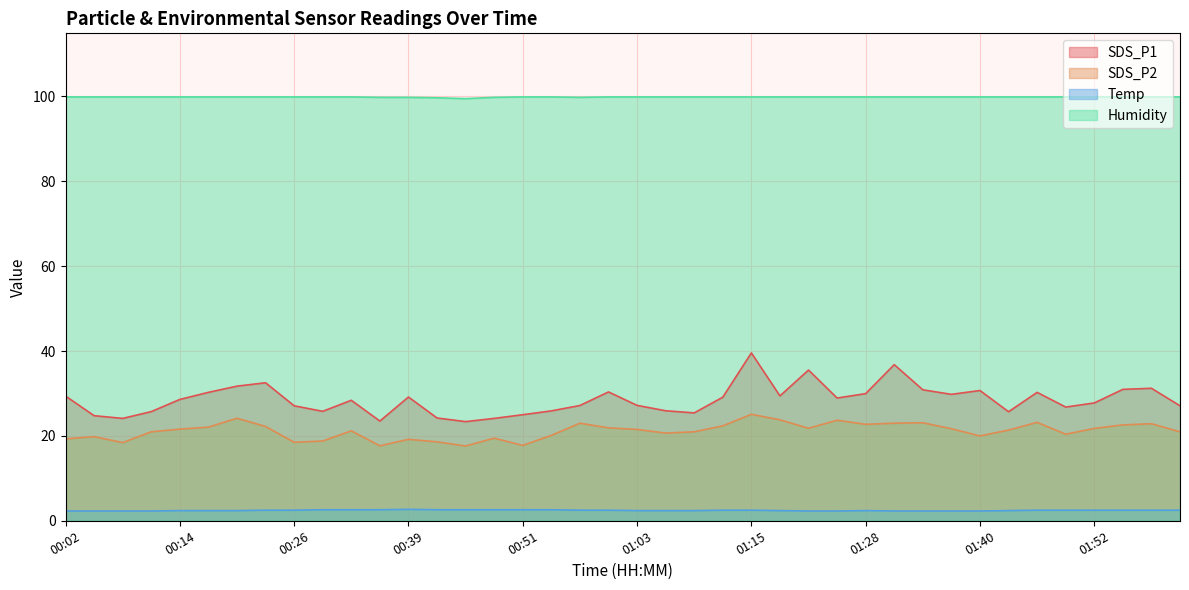

What value does the SDS_P1 series have at 01:52?

27.8